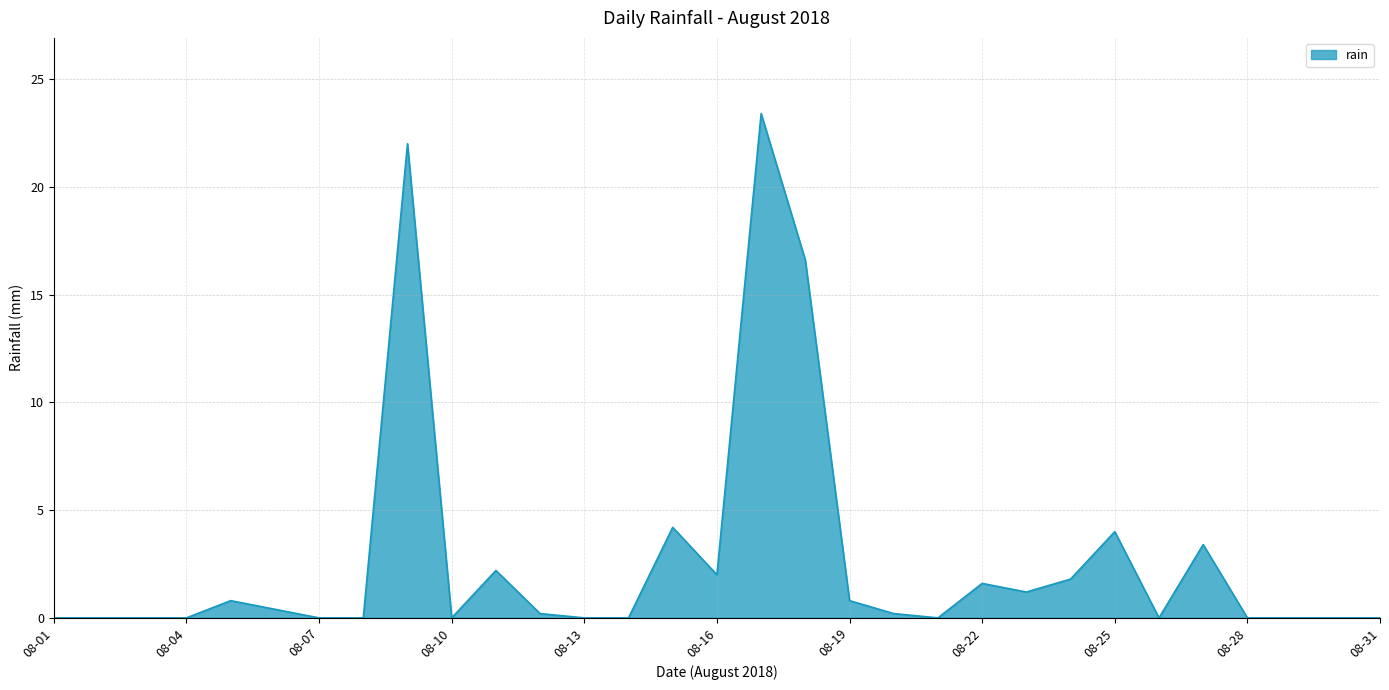

What is the difference between the maximum and minimum values?

23.4